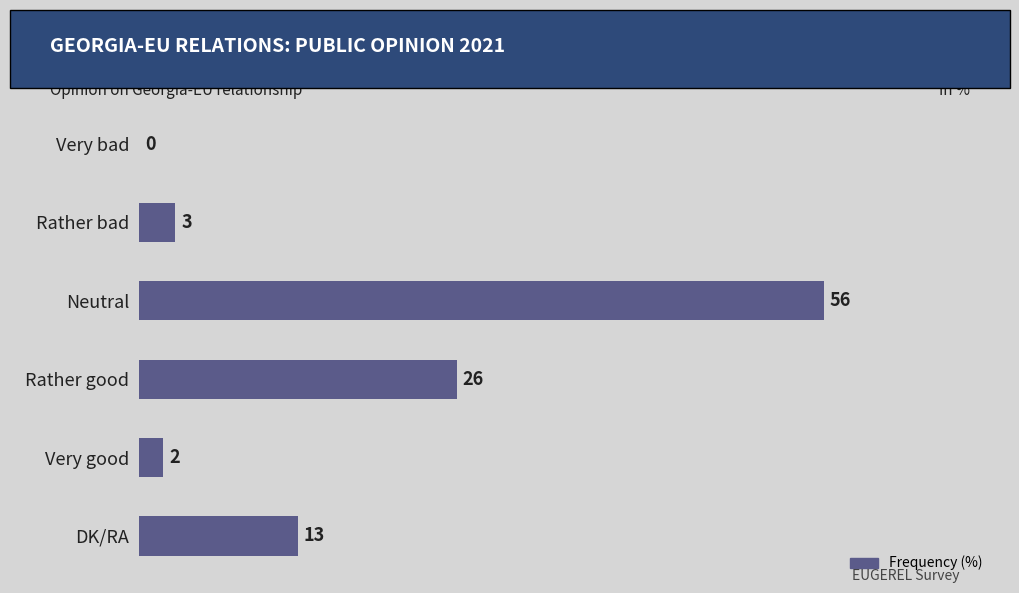

The chart shows a value of 0 at Very bad. True or false?

True